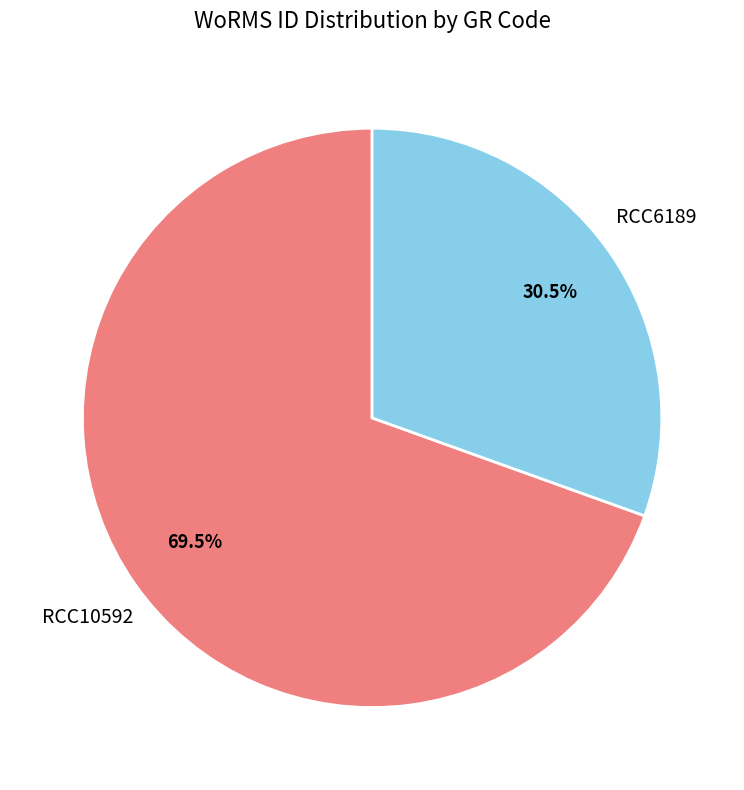

What is the majority slice?

RCC10592